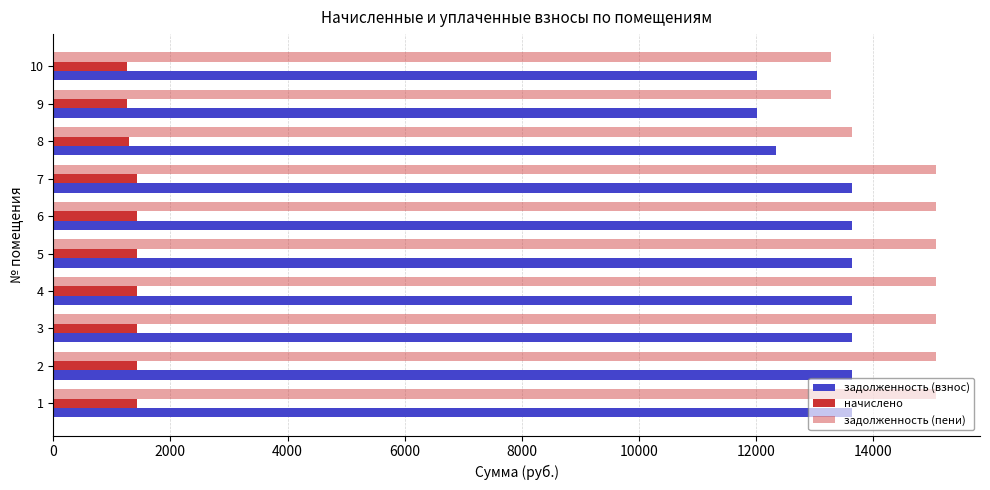

How many values in the задолженность (взнос) series exceed 13643?

7